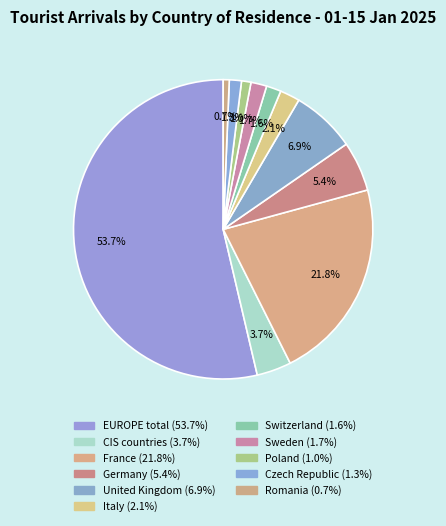

How many slices are in this pie chart?

11